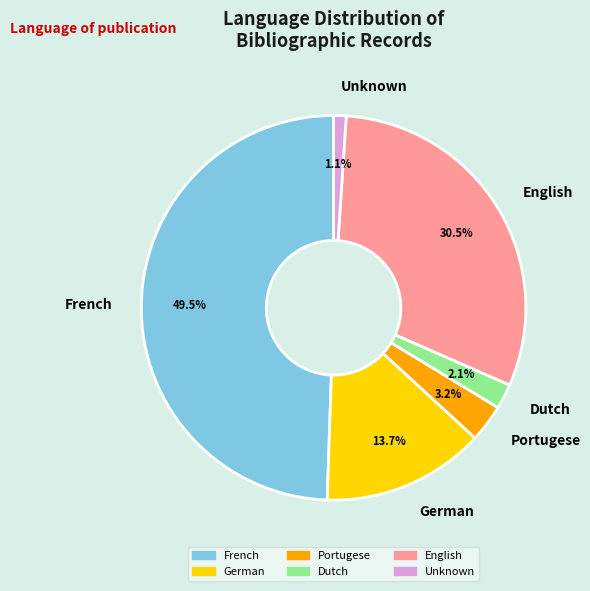

Between German and English, which is larger?

English